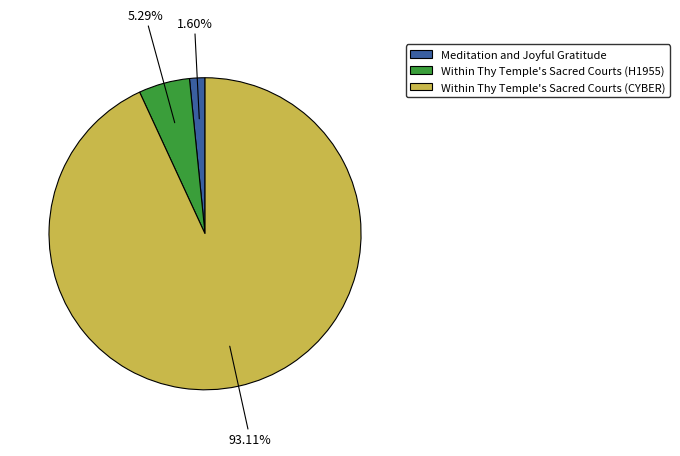

True or false: Within Thy Temple's Sacred Courts (H1955) accounts for 1% of the total.

False